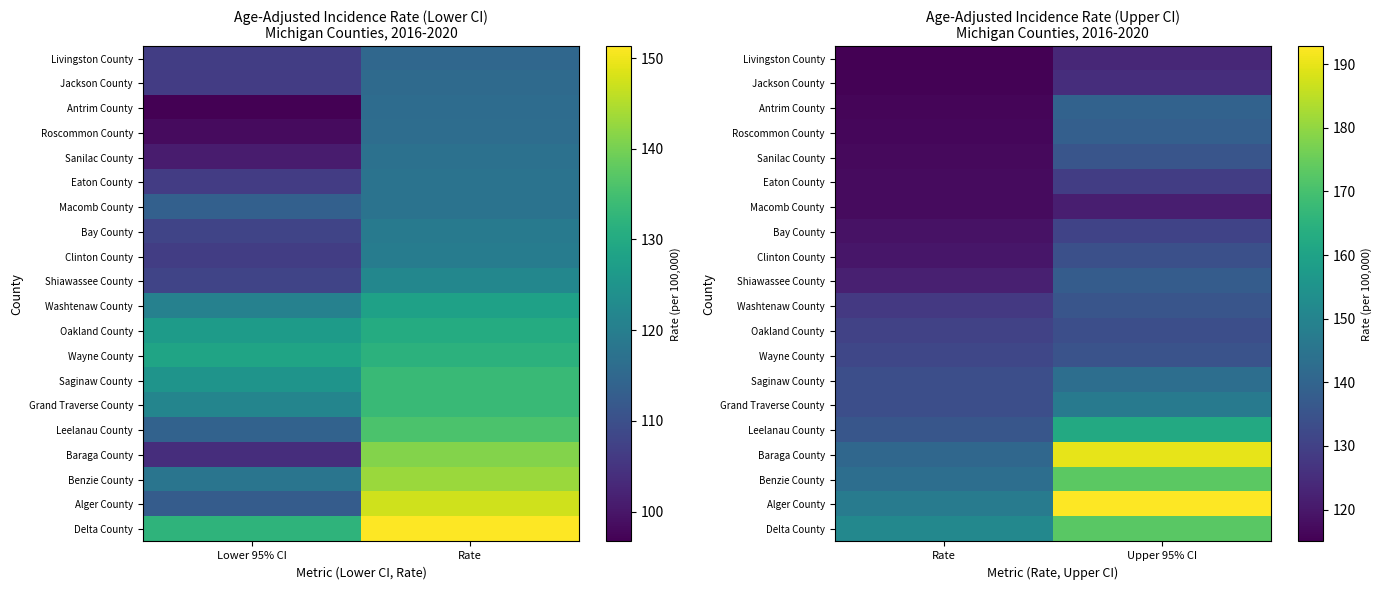

Count the number of data series in this chart.

20